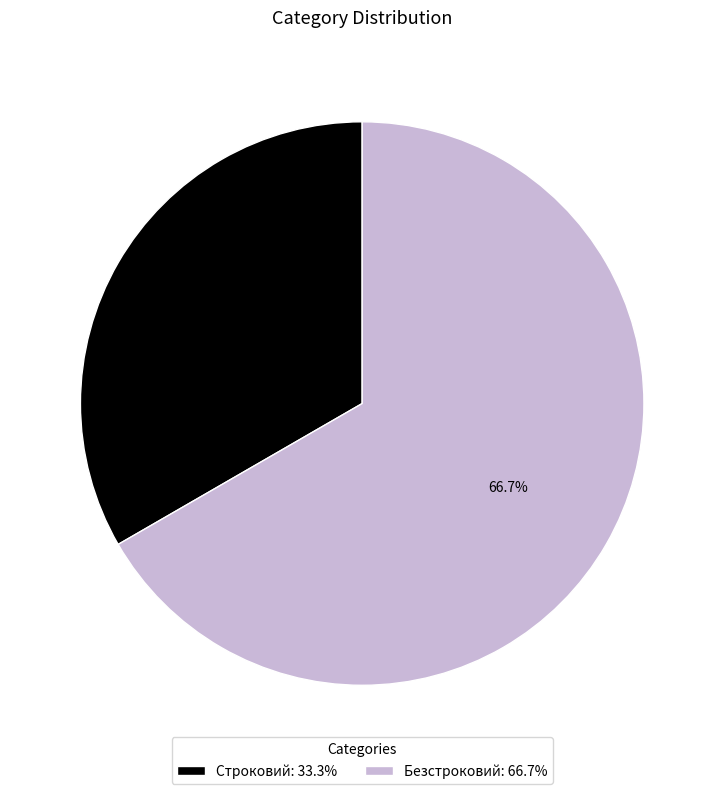

Which slice is the smallest?

Строковий